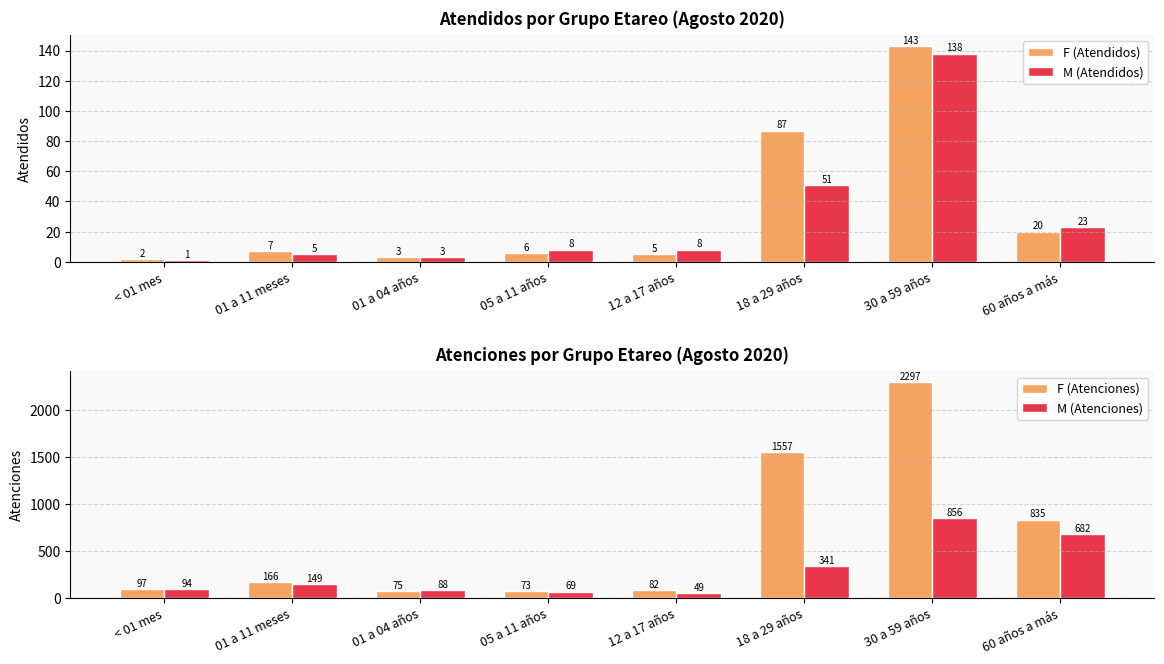

How many bars are there in each group?

4